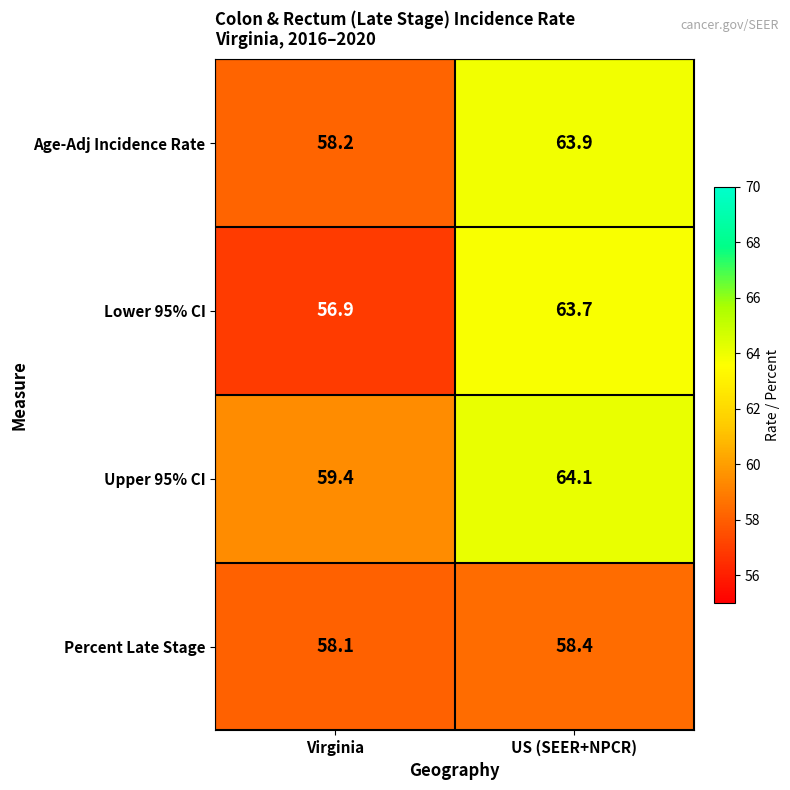

How many series are shown in this chart?

4